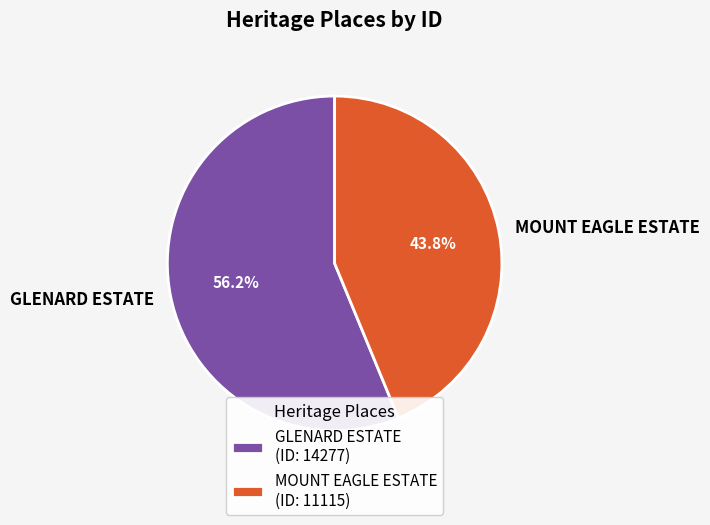

True or false: MOUNT EAGLE ESTATE accounts for 44% of the total.

True